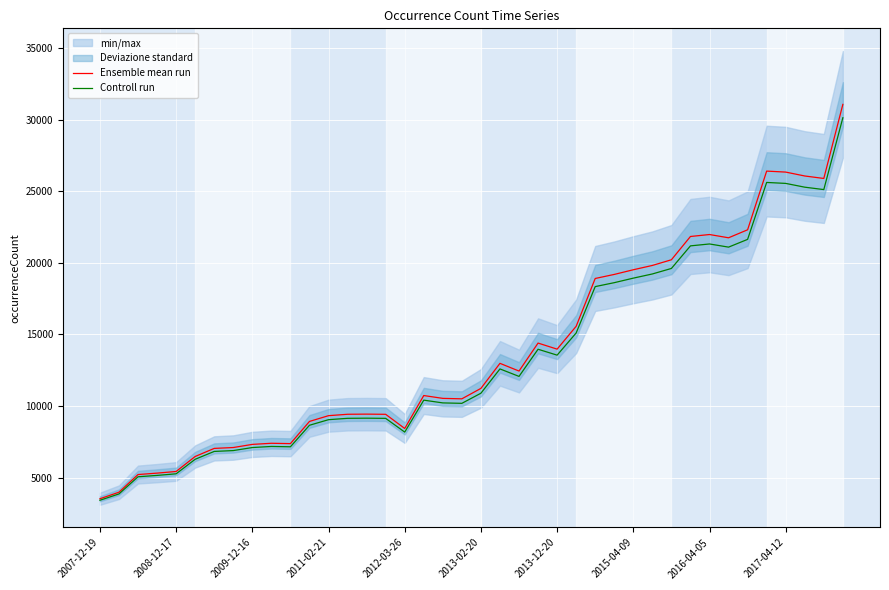

List the series in order of their peak value, lowest first.

Controll run, Ensemble mean run